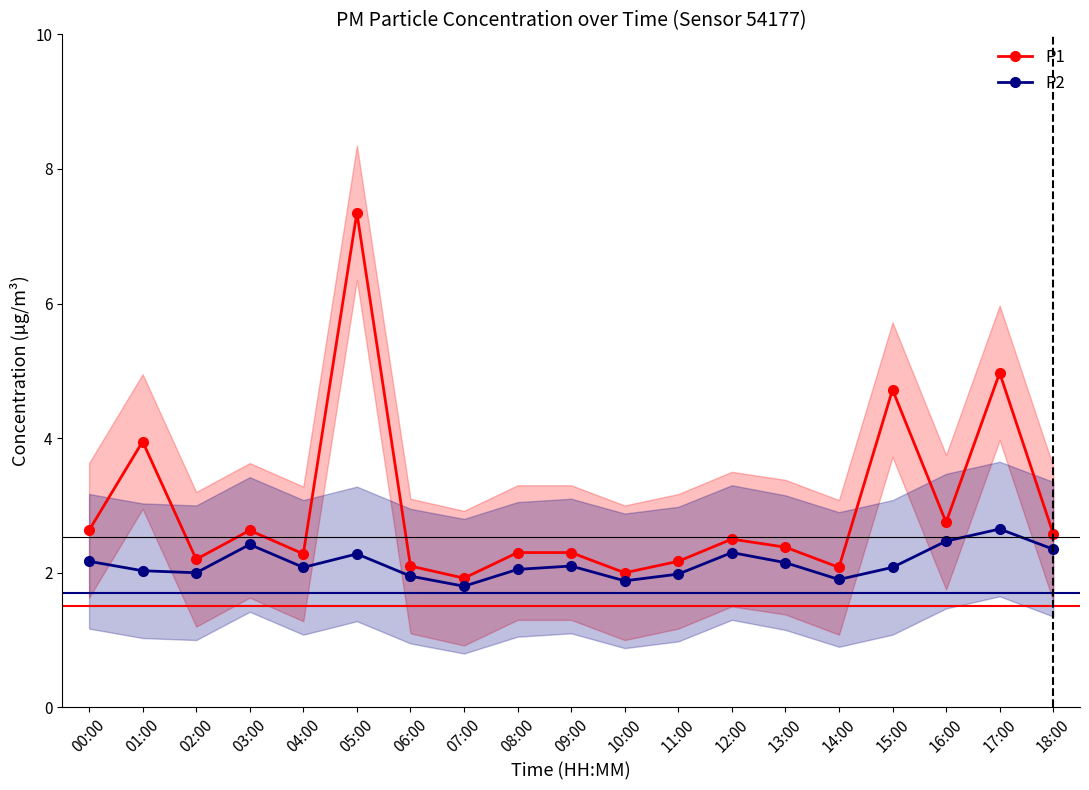

Is the value of P1 at 06:00 greater than the value of P2 at 11:00?

Yes